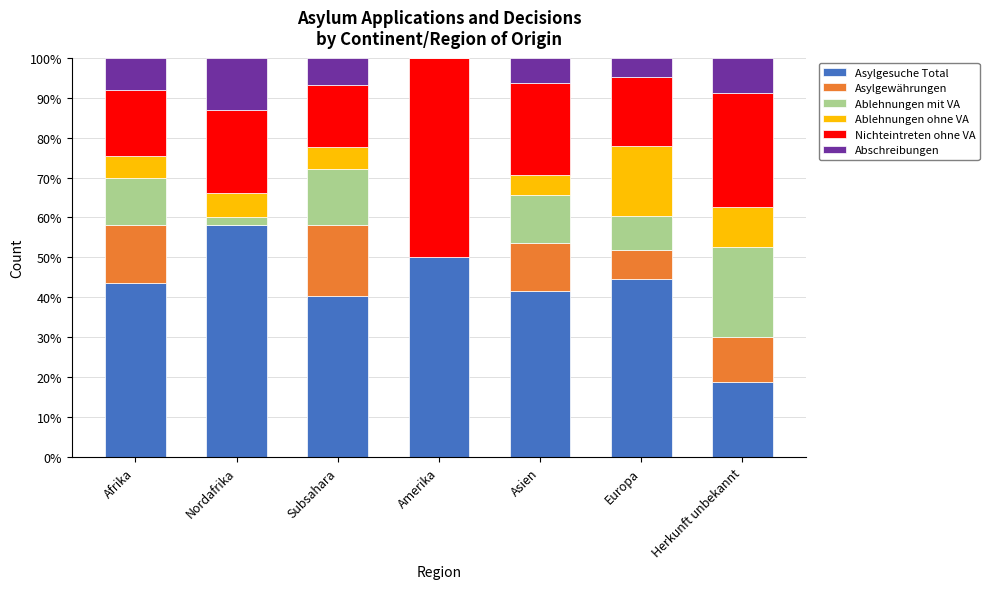

What is the sum of all Asylgesuche Total values?

297.0